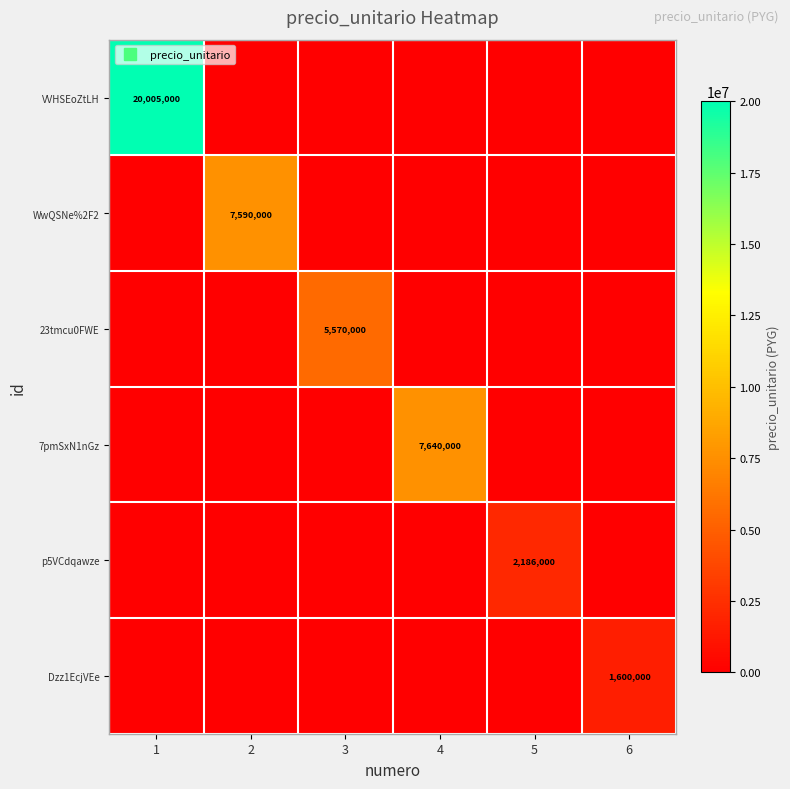

List the series in order of their peak value, lowest first.

Dzz1EcjVEe, p5VCdqawze, 23tmcu0FWE, WwQSNe%2F2, 7pmSxN1nGz, VVHSEoZtLH